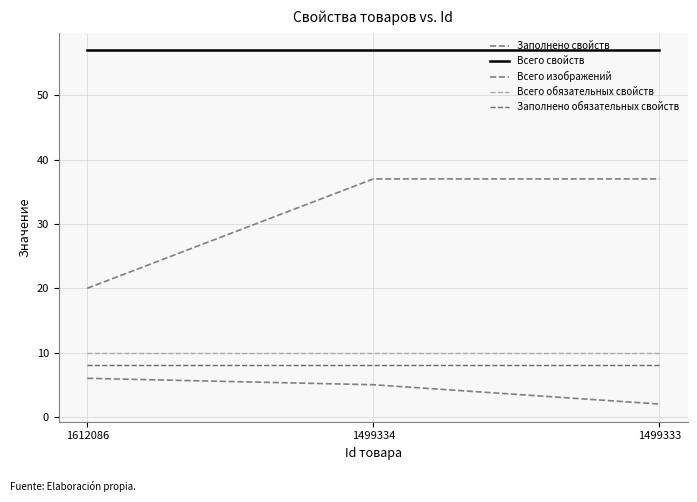

At 1499333, list the series in order from largest to smallest.

Всего свойств, Заполнено свойств, Всего обязательных свойств, Заполнено обязательных свойств, Всего изображений